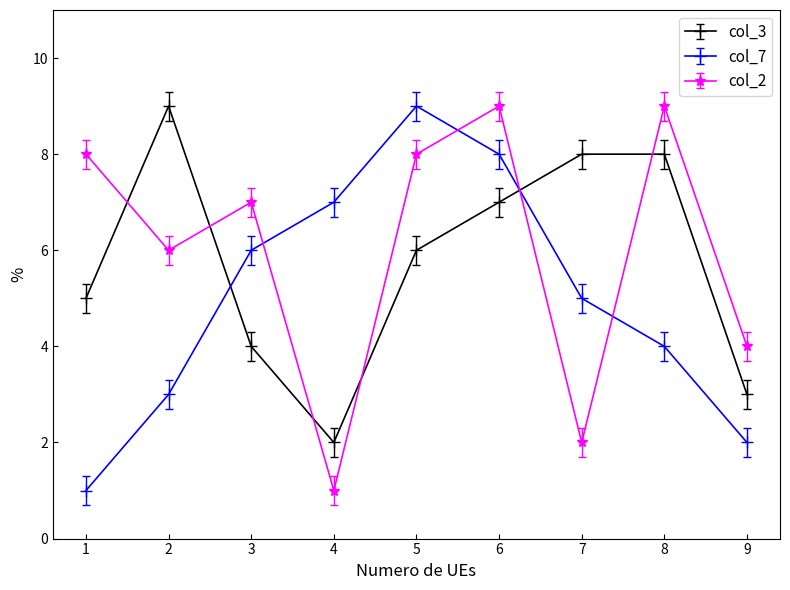

At 2, list the series in order from smallest to largest.

col_7, col_2, col_3